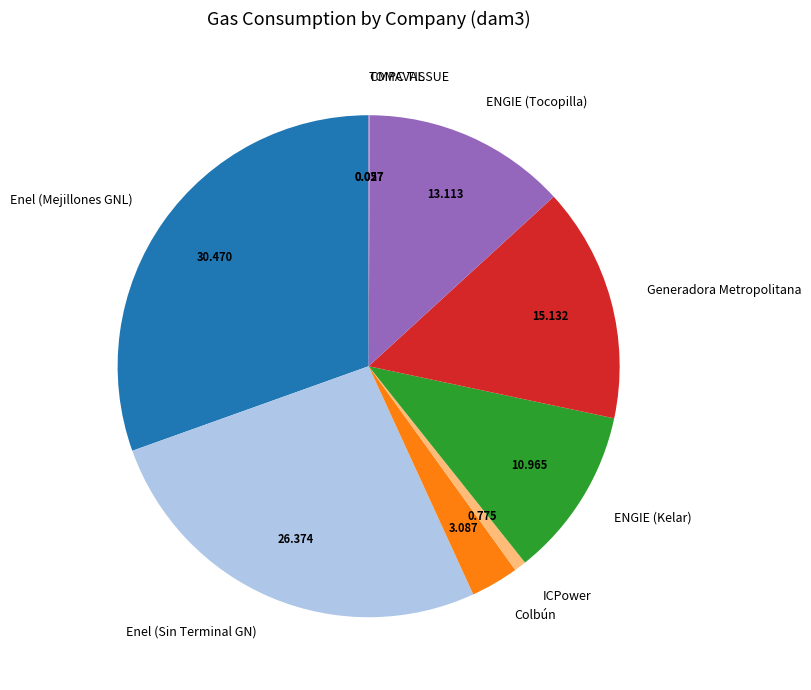

Which category has the biggest portion of the pie?

Enel (Mejillones GNL)